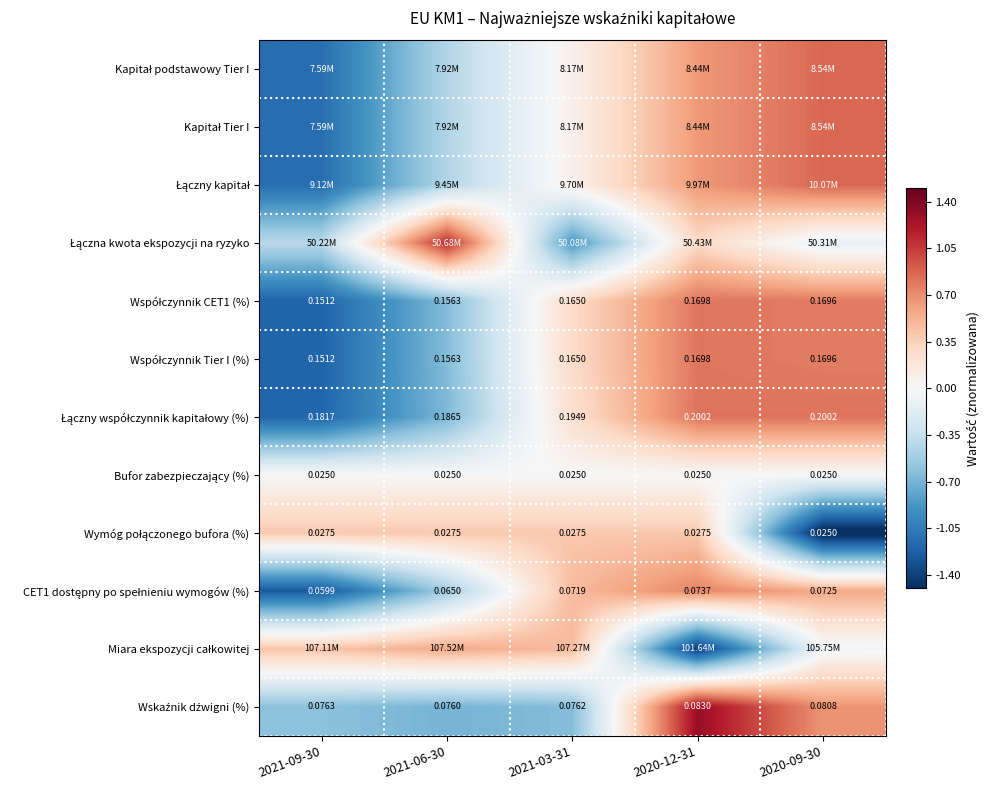

Between 2021-06-30 and 2020-12-31, which series saw the biggest shift?

Miara ekspozycji całkowitej